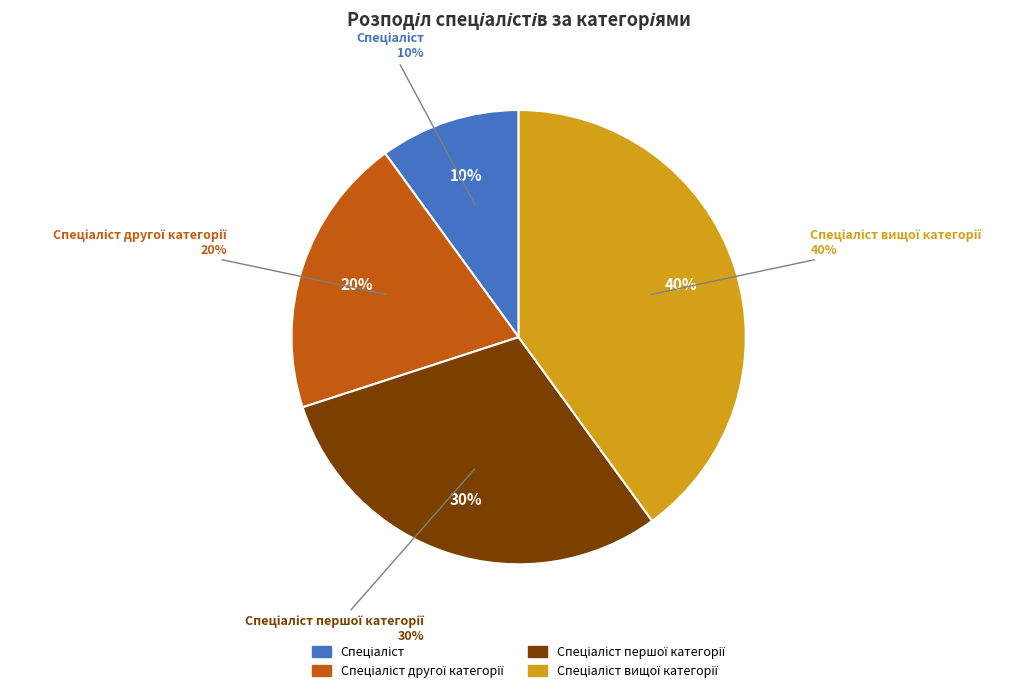

Which slice is the smallest?

Спеціаліст